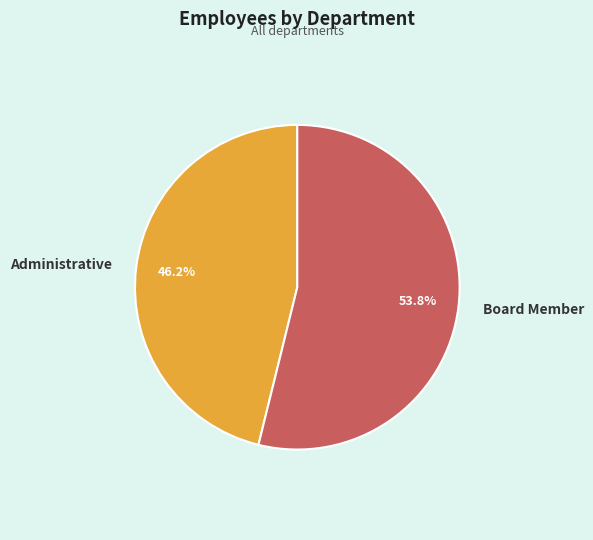

To the nearest percent, what is the difference between the Administrative and Board Member slice percentages?

8%